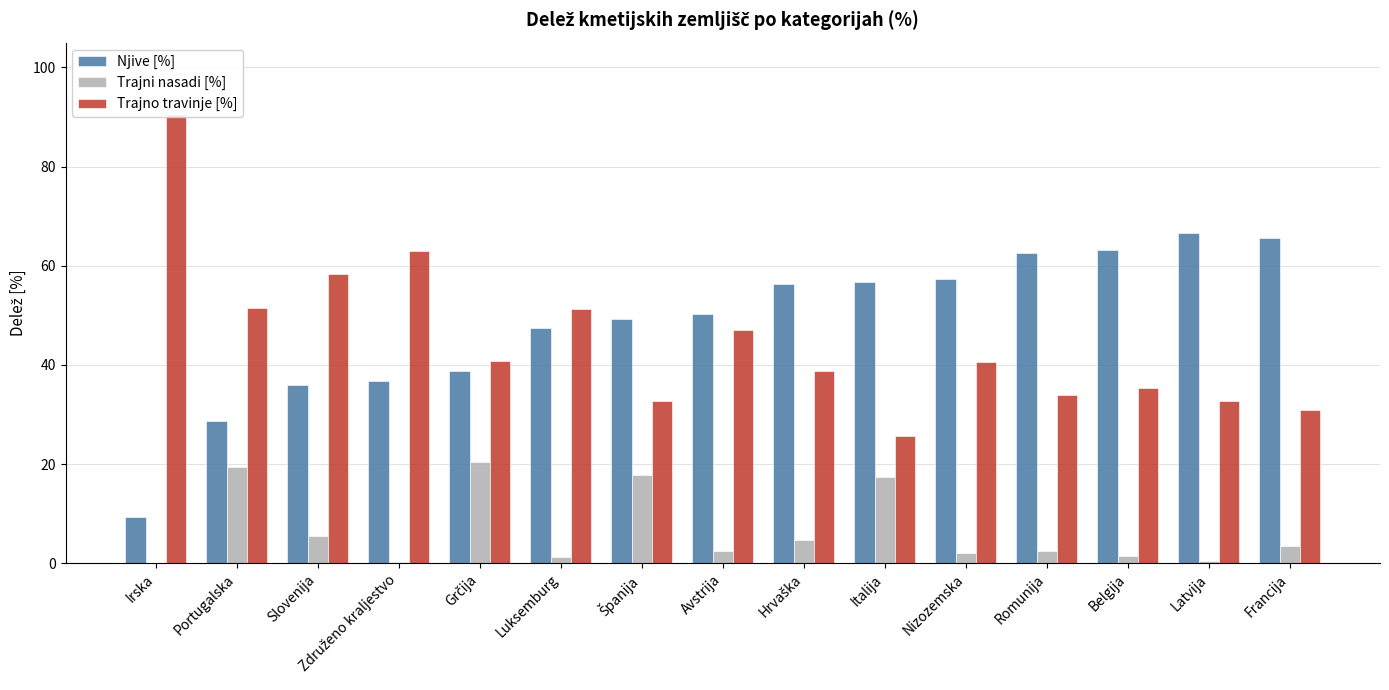

List the series in order of their peak value, lowest first.

Trajni nasadi [%], Njive [%], Trajno travinje [%]